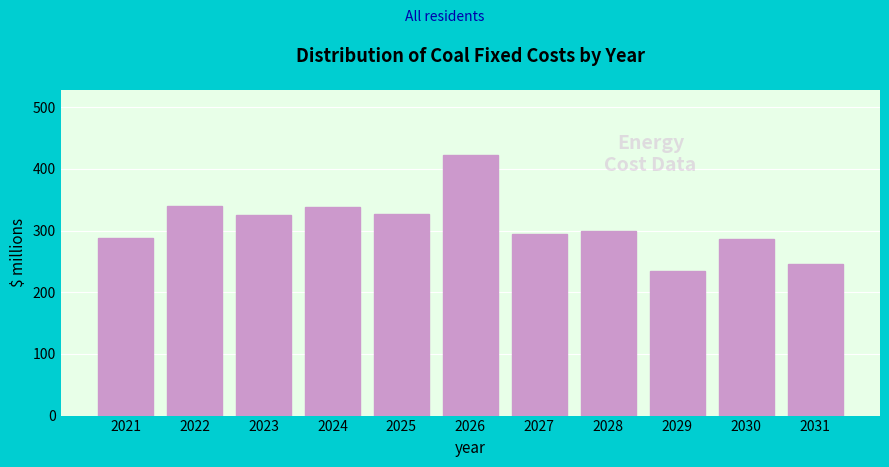

What is the average value?

309.1